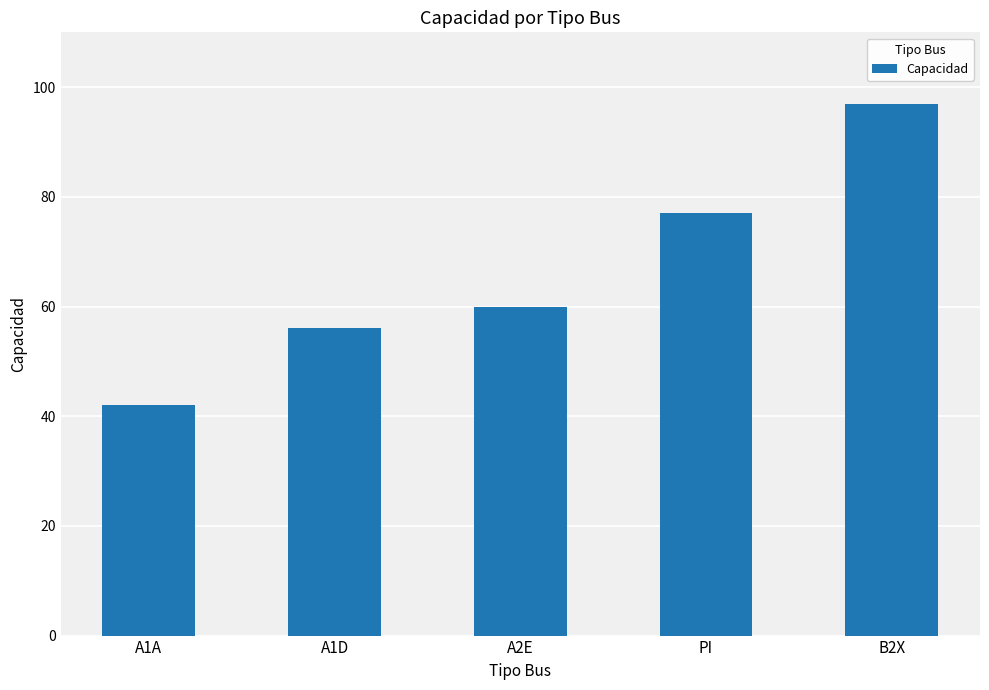

What is the approximate value at A1D?

56